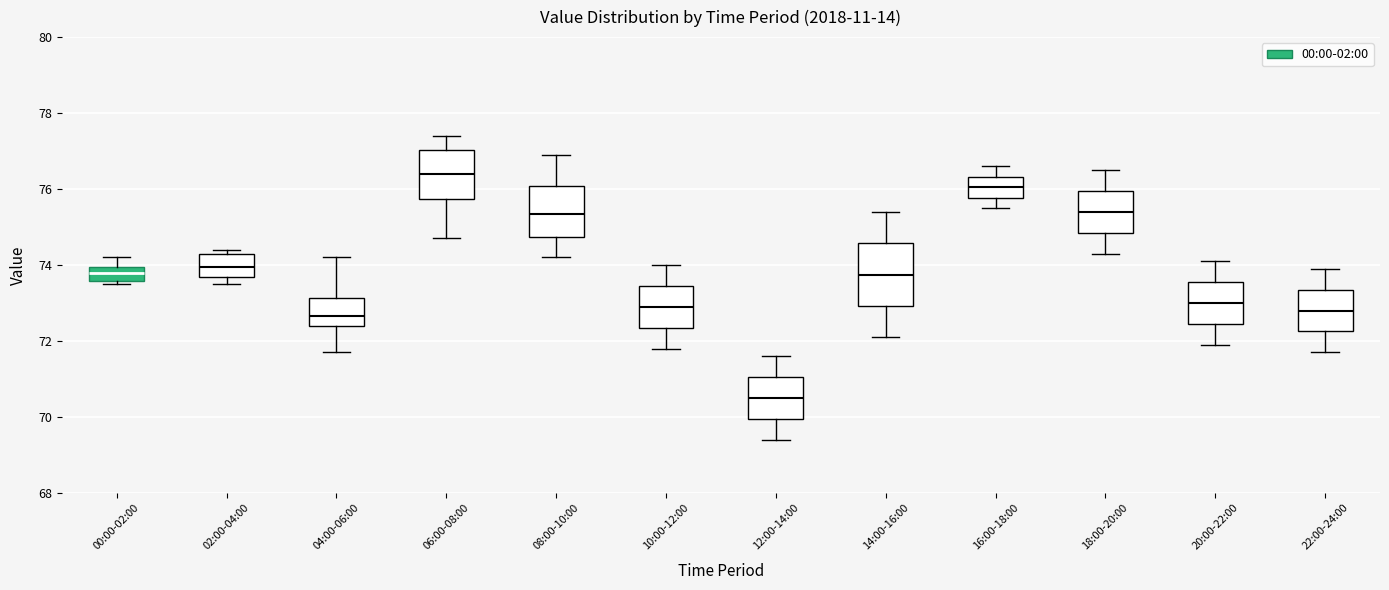

Reading left to right, transcribe this box plot: for each box, give where its median line is, the range the box spans, and where its two whiskers end, as read against the y-axis. The values are not printed on the chart, so give them approximately, as read against the axis.

00:00-02:00: median 73.8, box 73.6 to 74.0, whiskers 73.6 (just below the box's lower edge) to 74.2
02:00-04:00: median 74.0, box 73.6 to 74.4, whiskers 73.6 (just below the box's lower edge) to 74.4 (just above the box's upper edge)
04:00-06:00: median 72.6, box 72.4 to 73.2, whiskers 71.8 to 74.2
06:00-08:00: median 76.4, box 75.8 to 77.0, whiskers 74.8 to 77.4
08:00-10:00: median 75.4, box 74.8 to 76.0, whiskers 74.2 to 77.0
10:00-12:00: median 73.0, box 72.4 to 73.4, whiskers 71.8 to 74.0
12:00-14:00: median 70.6, box 70.0 to 71.0, whiskers 69.4 to 71.6
14:00-16:00: median 73.8, box 73.0 to 74.6, whiskers 72.2 to 75.4
16:00-18:00: median 76.0, box 75.8 to 76.4, whiskers 75.6 to 76.6
18:00-20:00: median 75.4, box 74.8 to 76.0, whiskers 74.4 to 76.6
20:00-22:00: median 73.0, box 72.4 to 73.6, whiskers 72.0 to 74.2
22:00-24:00: median 72.8, box 72.2 to 73.4, whiskers 71.8 to 74.0